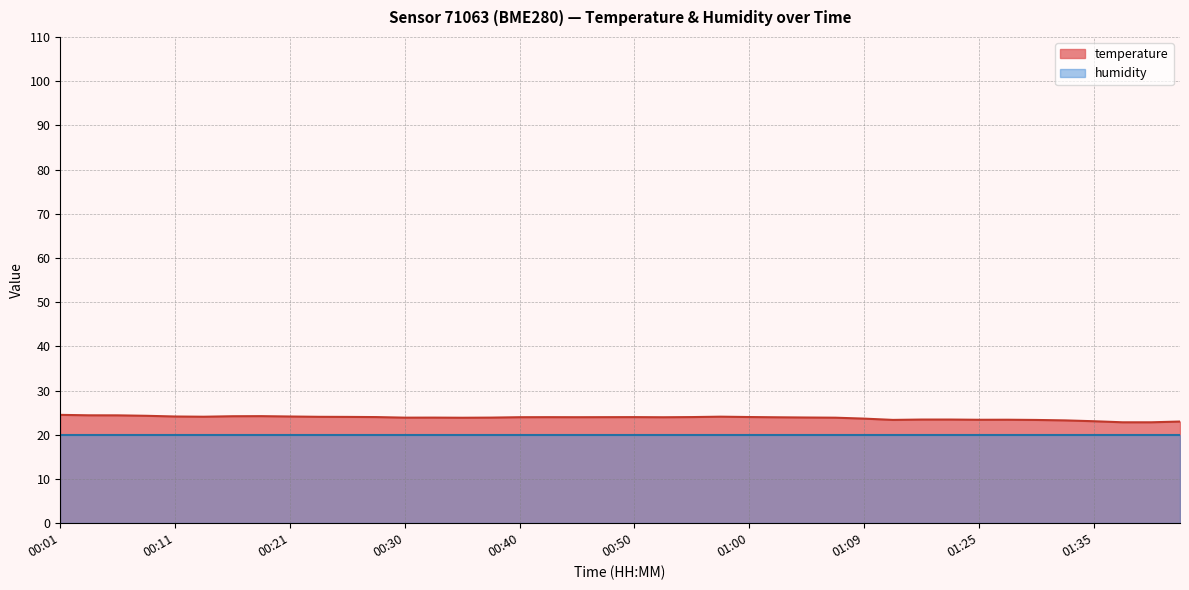

Is it true that the value at 00:23 is 43.1?

False